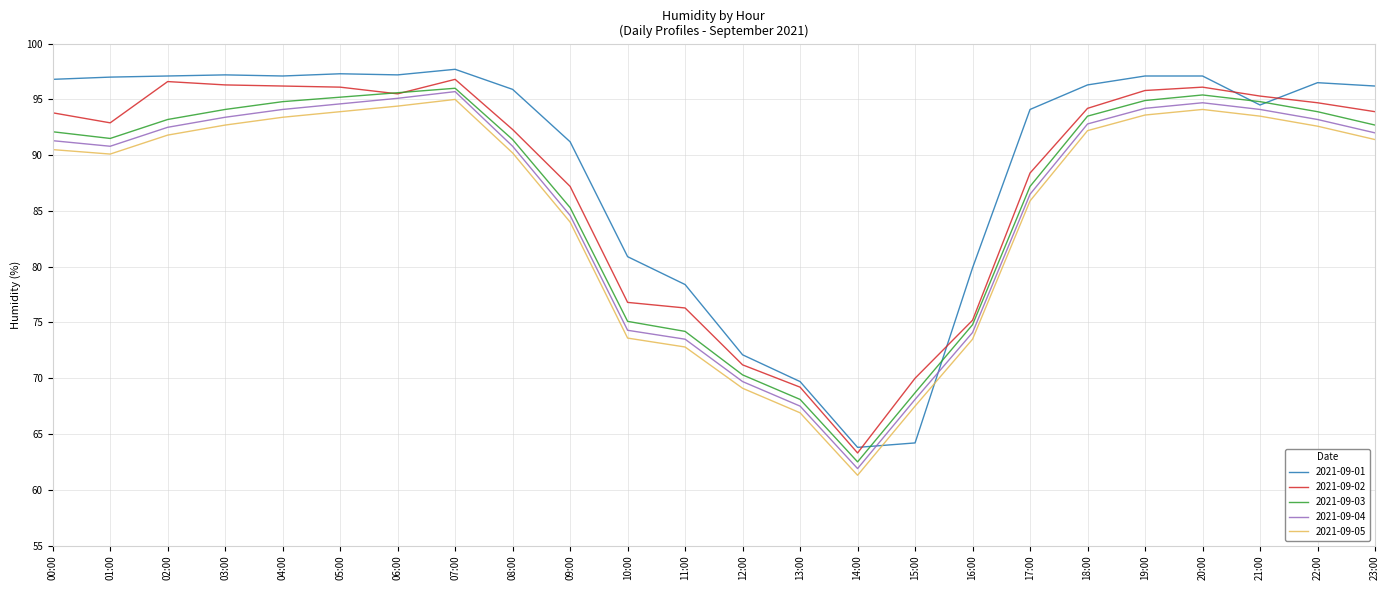

Where is the first local minimum for 2021-09-04?

01:00